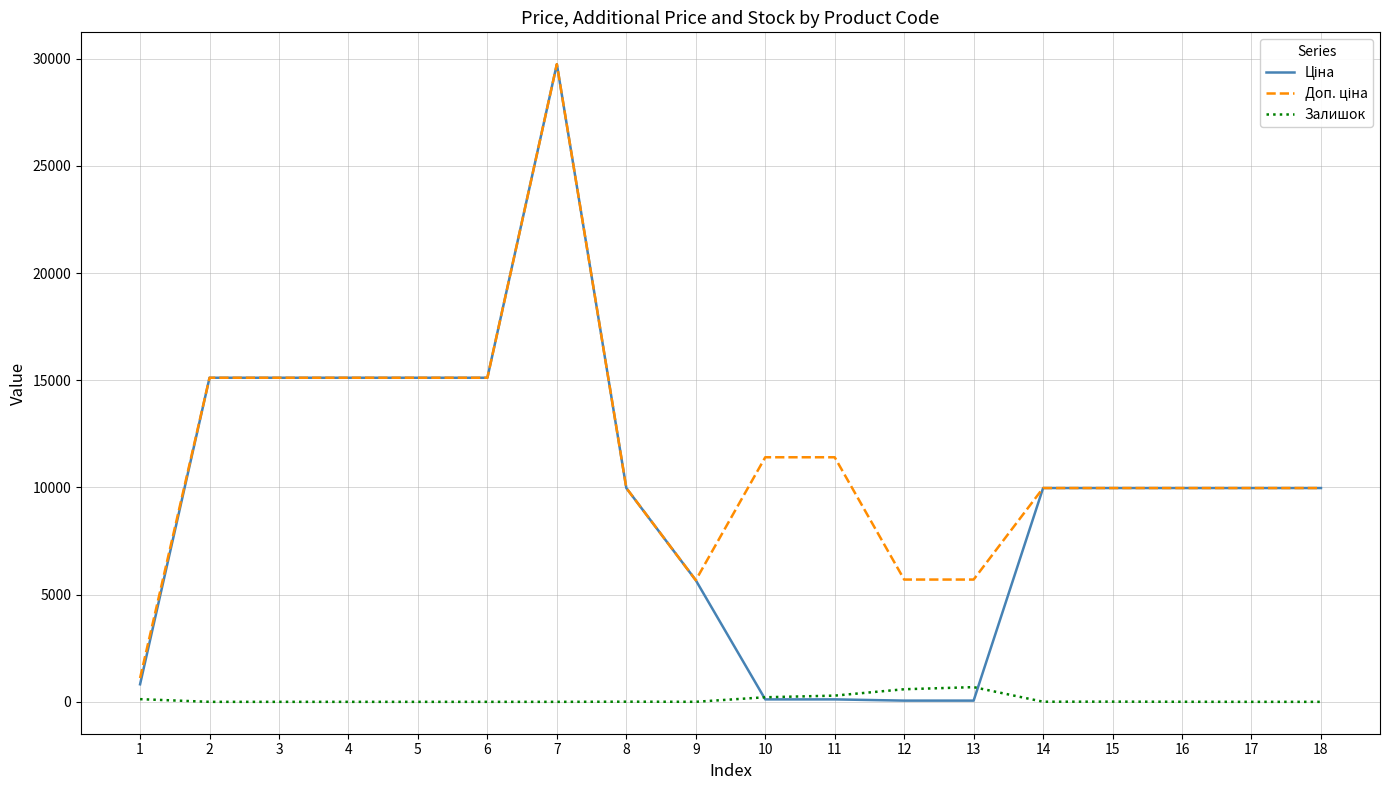

True or false: Ціна has more than 1 points higher than both neighbors.

False